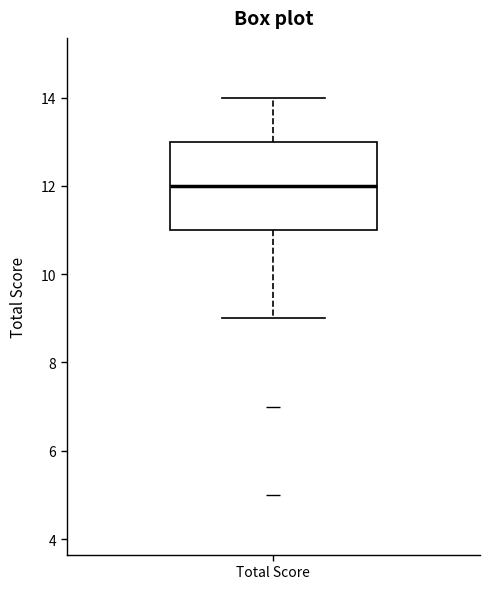

Where does the median line of the box for Total Score sit on the y-axis? The values are not printed on the chart, so give them approximately, as read against the axis.

12